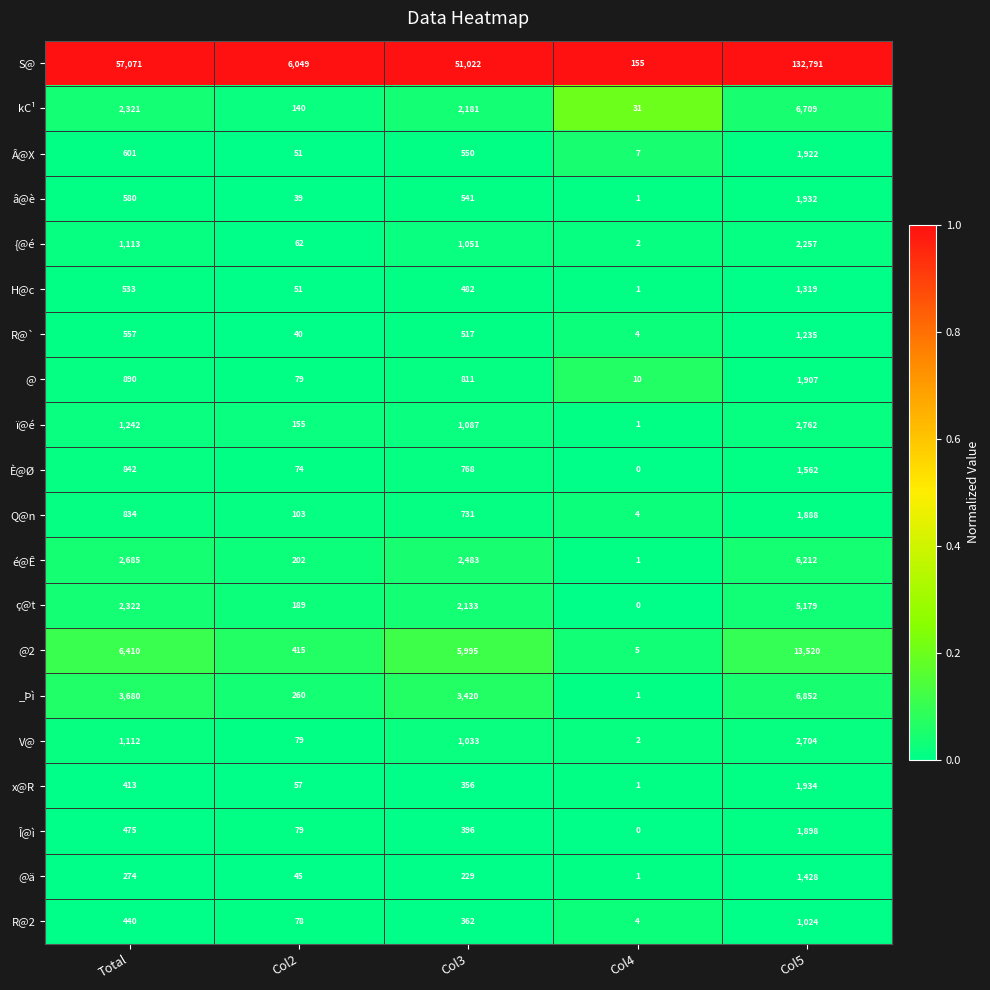

Which series has the largest total across all categories?

S@